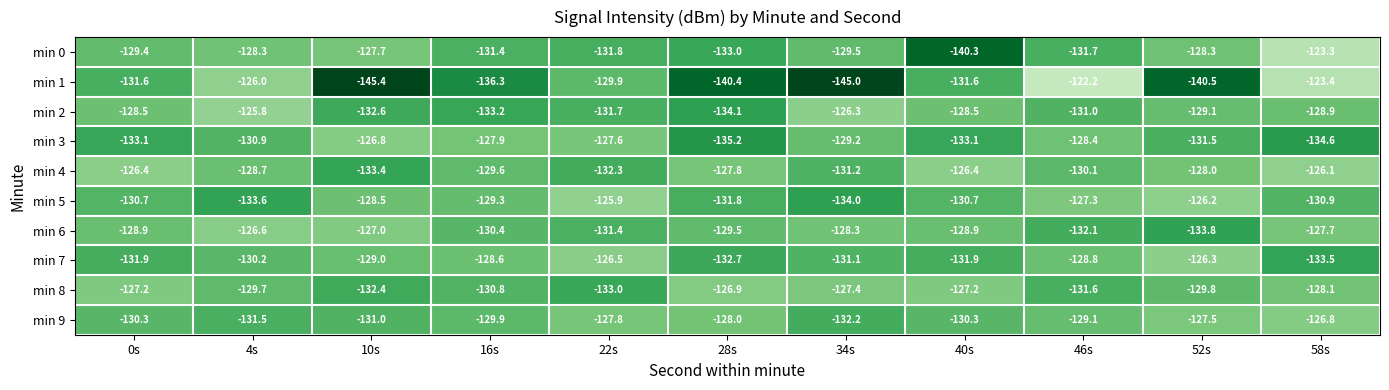

Is the value of min 5 at 28s greater than the value of min 2 at 34s?

No